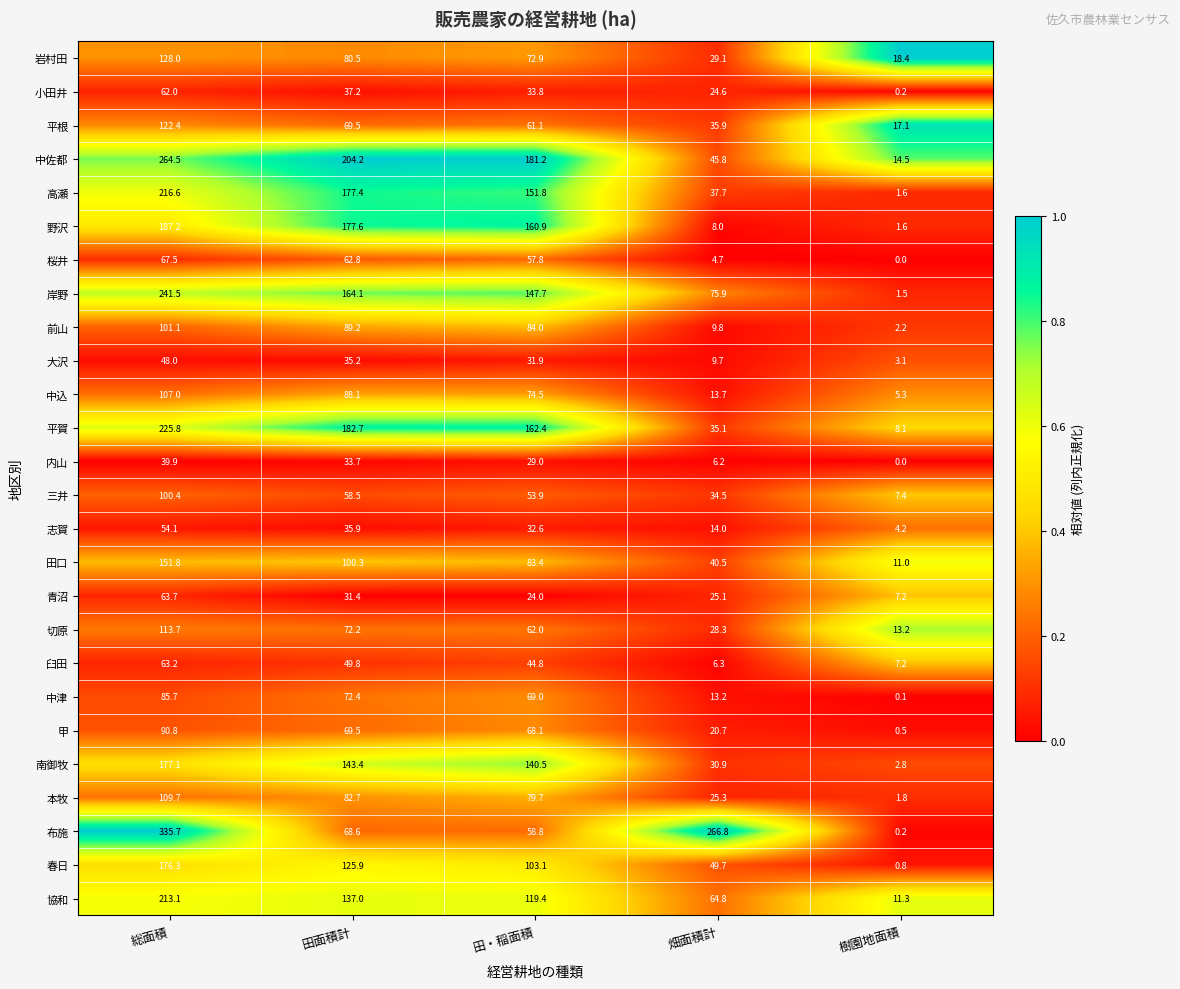

Which series has the largest total across all categories?

布施